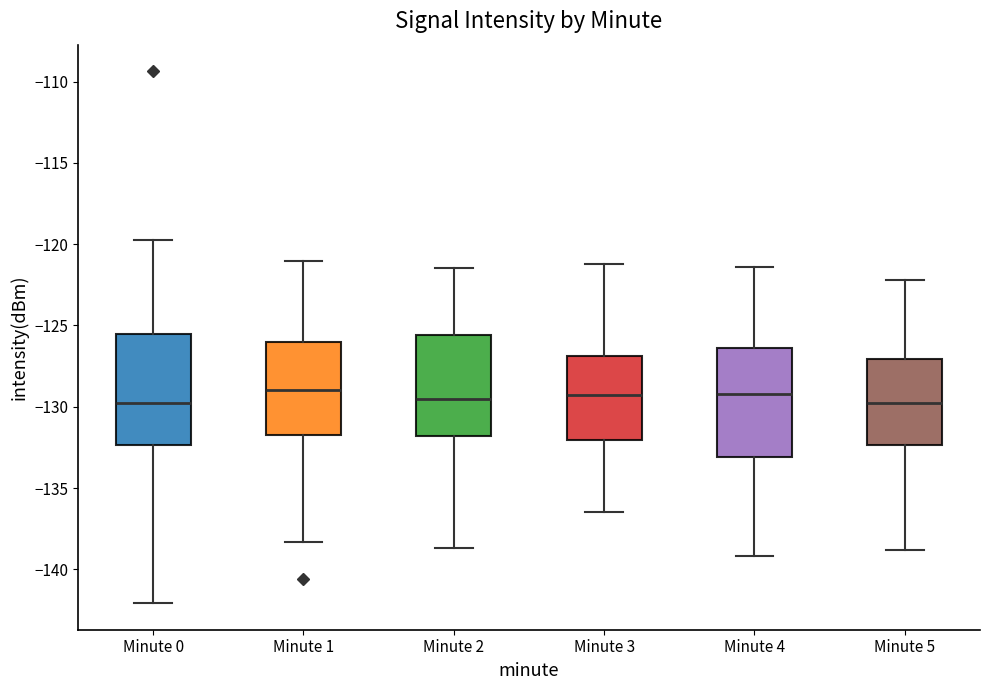

Where is the upper edge of the box for Minute 4 on the y-axis? The values are not printed on the chart, so give them approximately, as read against the axis.

-126.5